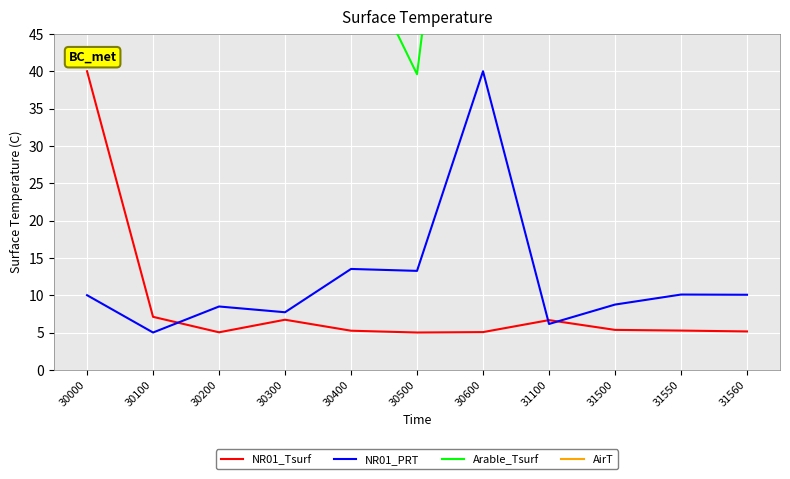

Reading left to right, list all the values displayed in this chart.

NR01_Tsurf: 40.0	7.1	5.0	6.7	5.2	5.0	5.1	6.7	5.4	5.3	5.1
NR01_PRT: 10.0	5.0	8.5	7.7	13.5	13.3	40.0	6.1	8.7	10.1	10.1
Arable_Tsurf: 72.5	63.5	65.4	71.3	57.7	39.6	110.1	77.2	79.7	120.5	84.9
AirT: 100.8	120.6	118.6	101.8	127.6	156.0	95.2	100.9	96.7	109.5	105.0